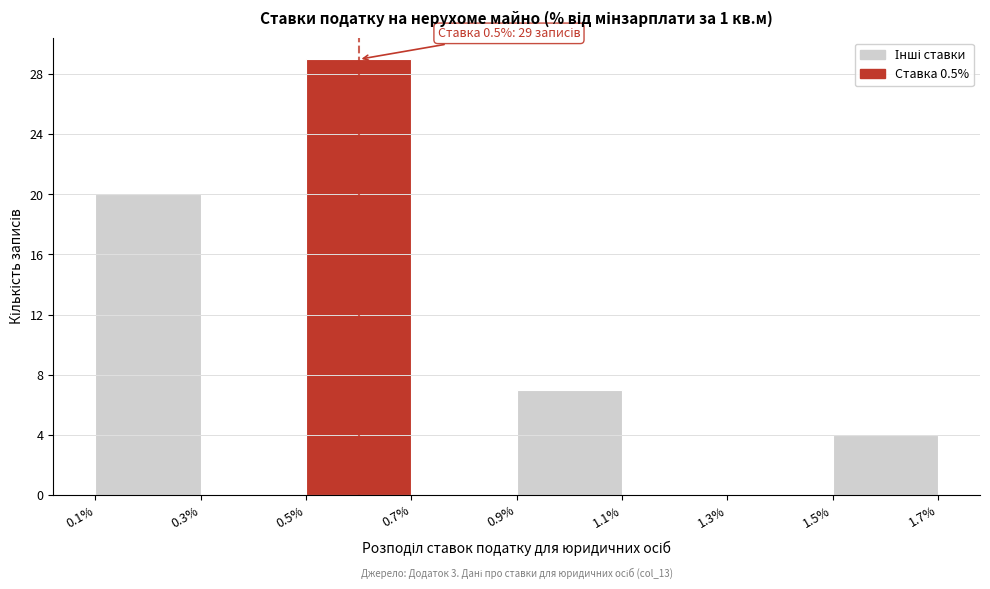

Which range on the x-axis has the tallest bar?

0.5% to 0.7%